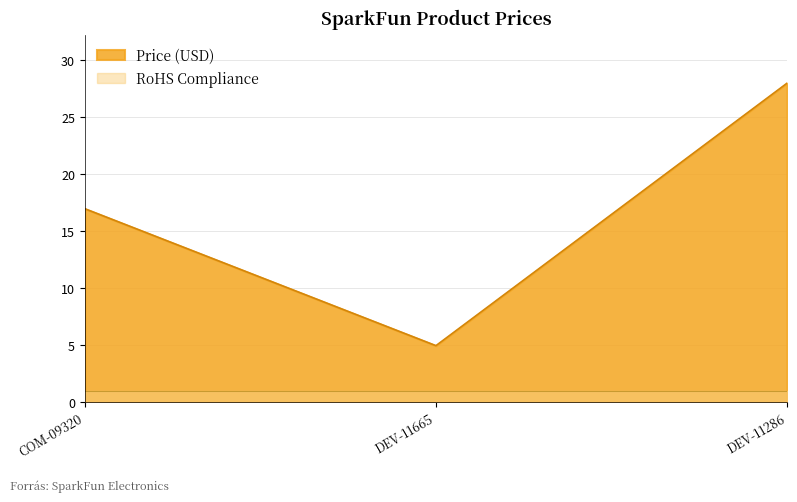

What is the minimum value shown in the chart?

1.0